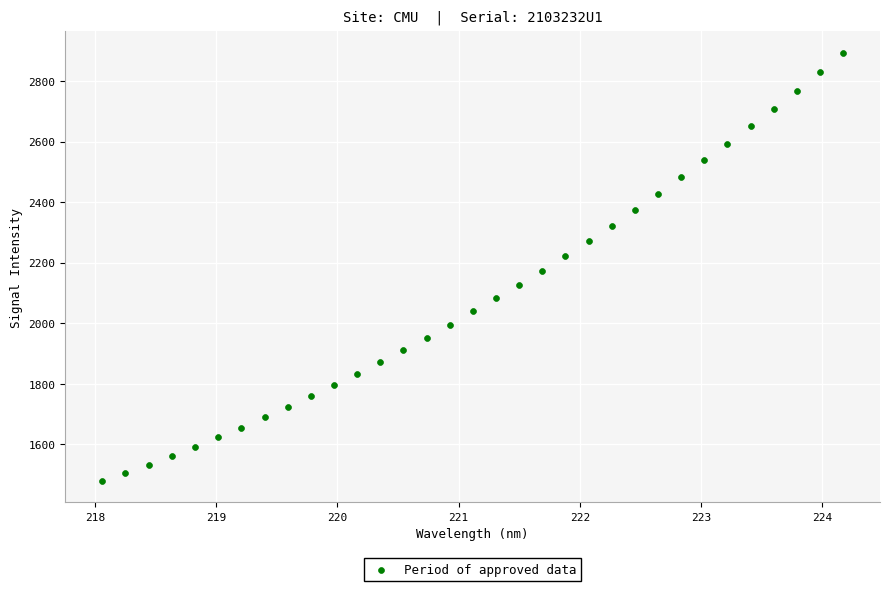

What is the range of X values (max minus min)?

6.1